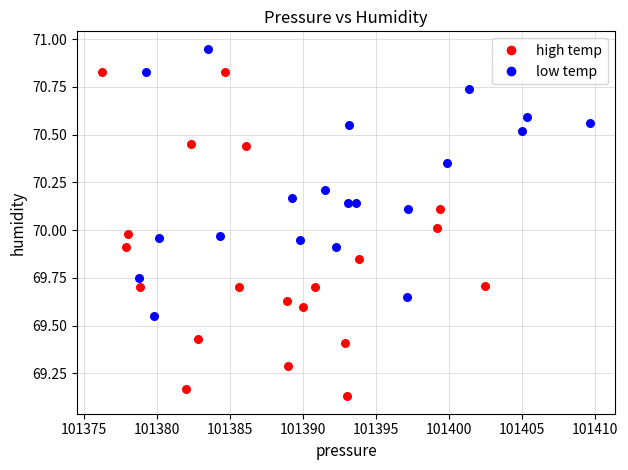

Which series has the widest spread of Y values?

high temp